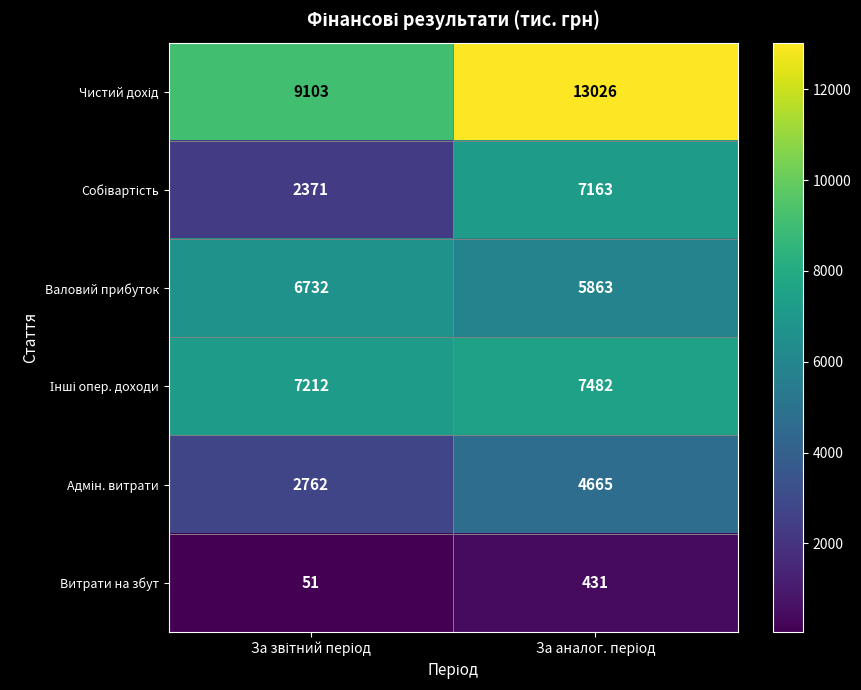

What is the maximum value shown in the chart?

13026